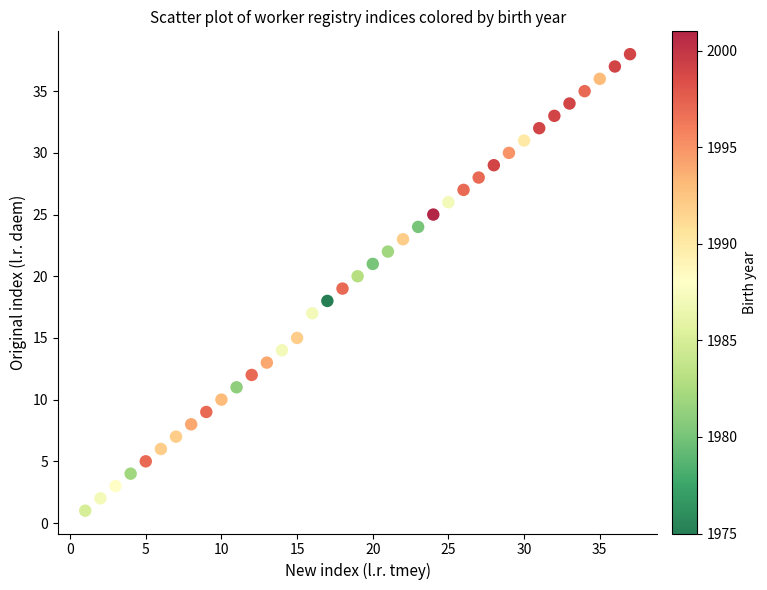

What is the range of Y values (max minus min)?

37